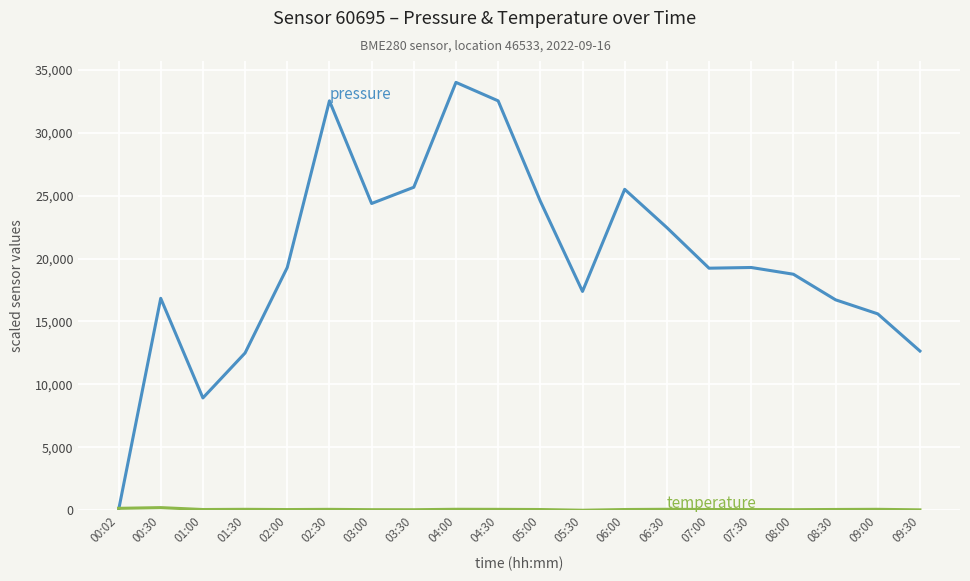

What is the total value across all series at 05:30?

17388.0